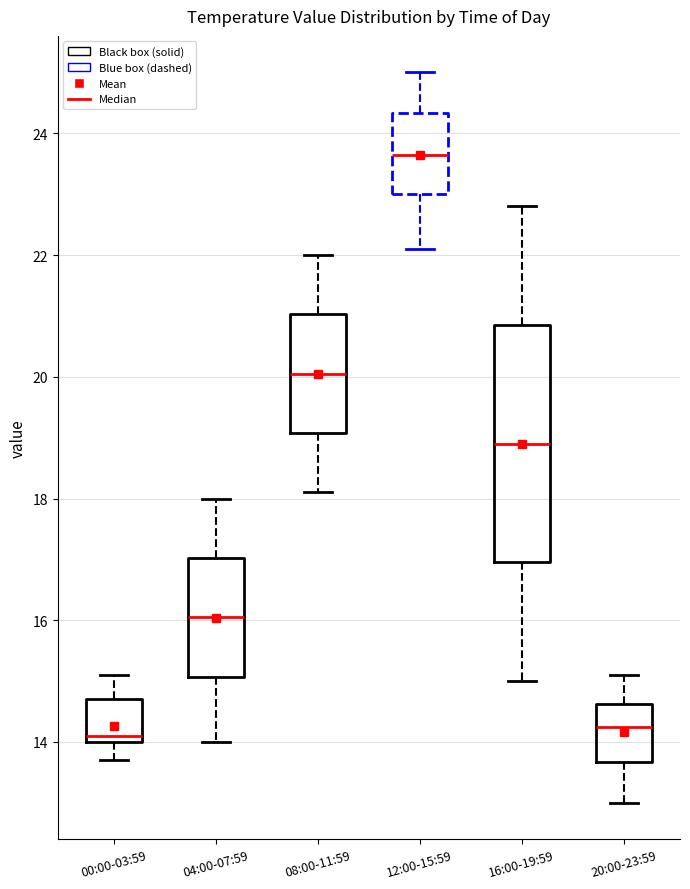

Reading left to right, read every box against the y-axis: the position of its median line, the range the box covers, and the ends of its whiskers. The values are not printed on the chart, so give them approximately, as read against the axis.

00:00-03:59: median 14.2, box 14.0 to 14.8, whiskers 13.8 to 15.2
04:00-07:59: median 16.0, box 15.0 to 17.0, whiskers 14.0 to 18.0
08:00-11:59: median 20.0, box 19.0 to 21.0, whiskers 18.2 to 22.0
12:00-15:59: median 23.6, box 23.0 to 24.4, whiskers 22.2 to 25.0
16:00-19:59: median 19.0, box 17.0 to 20.8, whiskers 15.0 to 22.8
20:00-23:59: median 14.2, box 13.6 to 14.6, whiskers 13.0 to 15.2